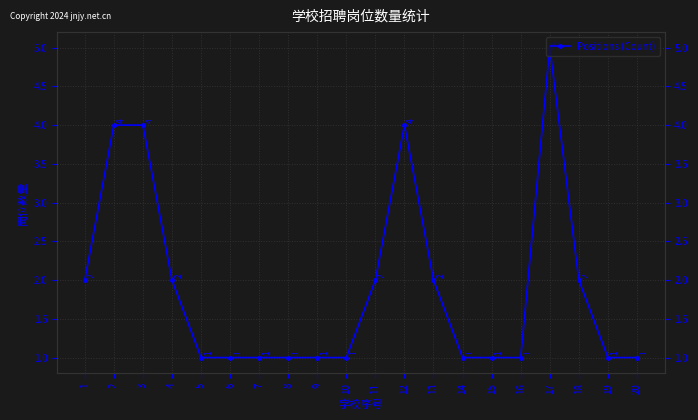

Reading right to left, what are all the values shown in this chart?

20=1	19=1	18=2	17=5	16=1	15=1	14=1	13=2	12=4	11=2	10=1	9=1	8=1	7=1	6=1	5=1	4=2	3=4	2=4	1=2